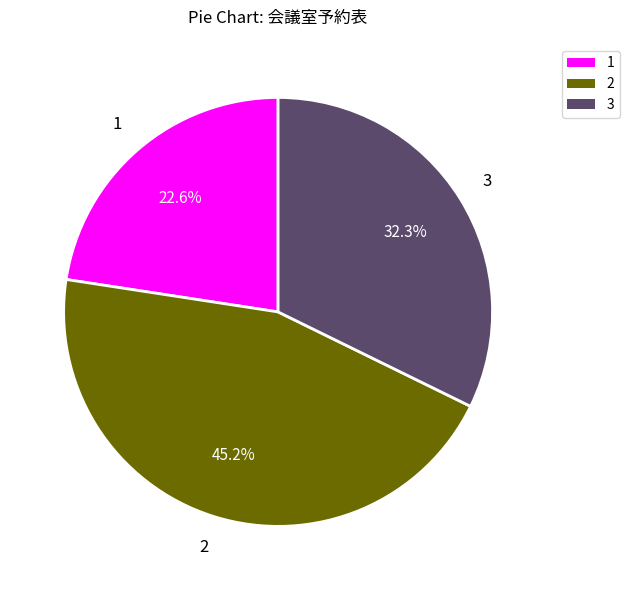

Rank the categories by value from lowest to highest.

1, 3, 2